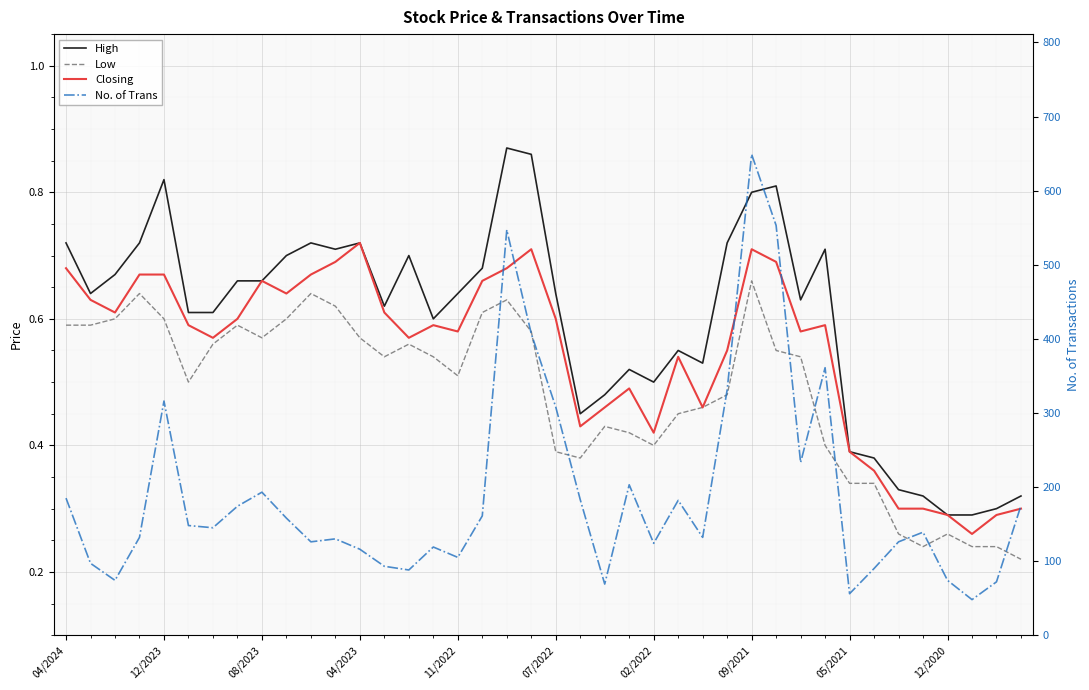

Rank the series at 07/2022 from highest to lowest value.

No. of Trans, High, Closing, Low